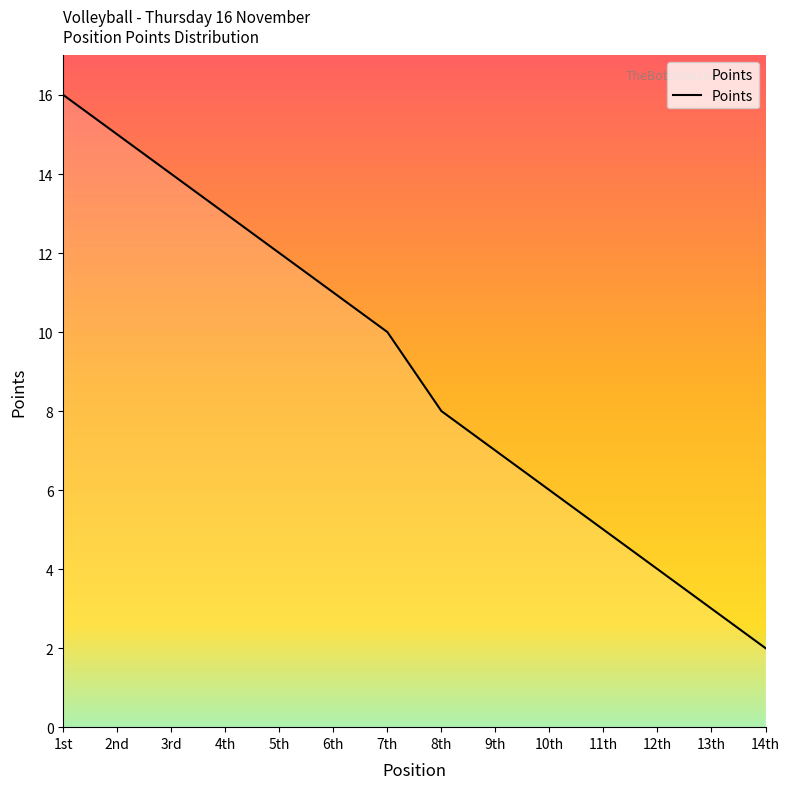

The chart shows a value of 21 at 2nd. True or false?

False